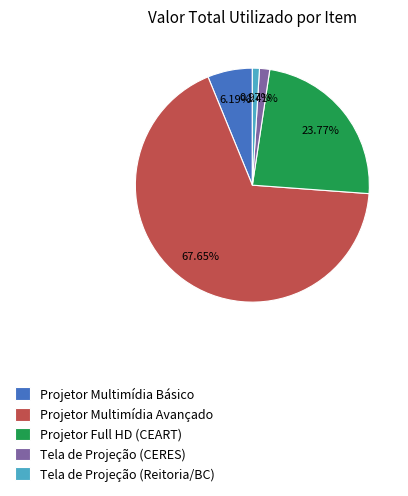

Does any single category account for the majority?

Yes